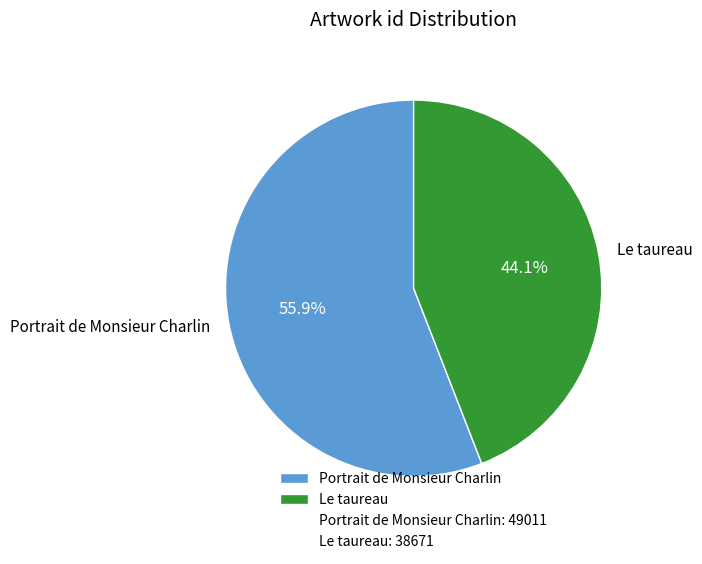

To the nearest percent, what percentage of the pie is Portrait de Monsieur Charlin?

56%